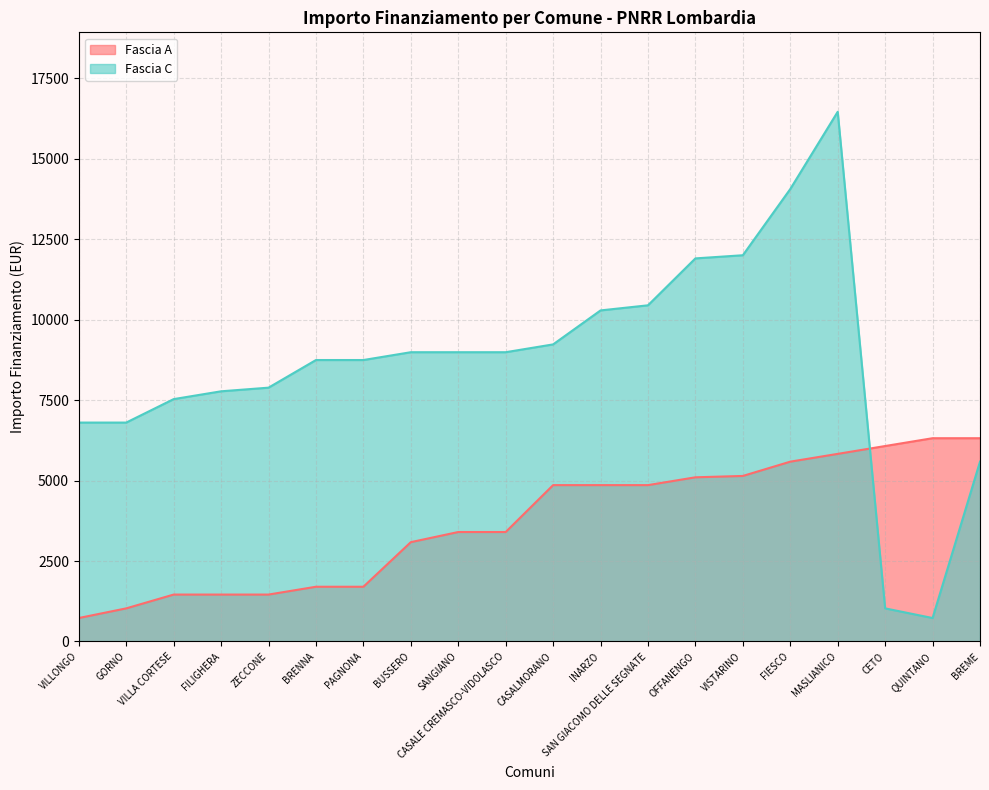

Where is Fascia A nearest to the value 3523?

SANGIANO